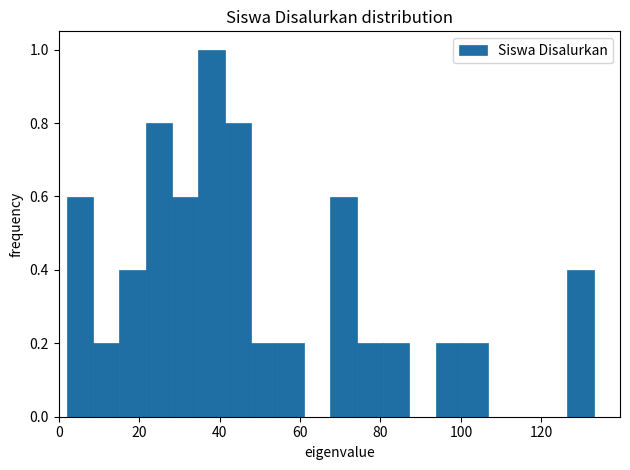

Read against the x-axis, roughly where is the centre of the tallest bar?

38